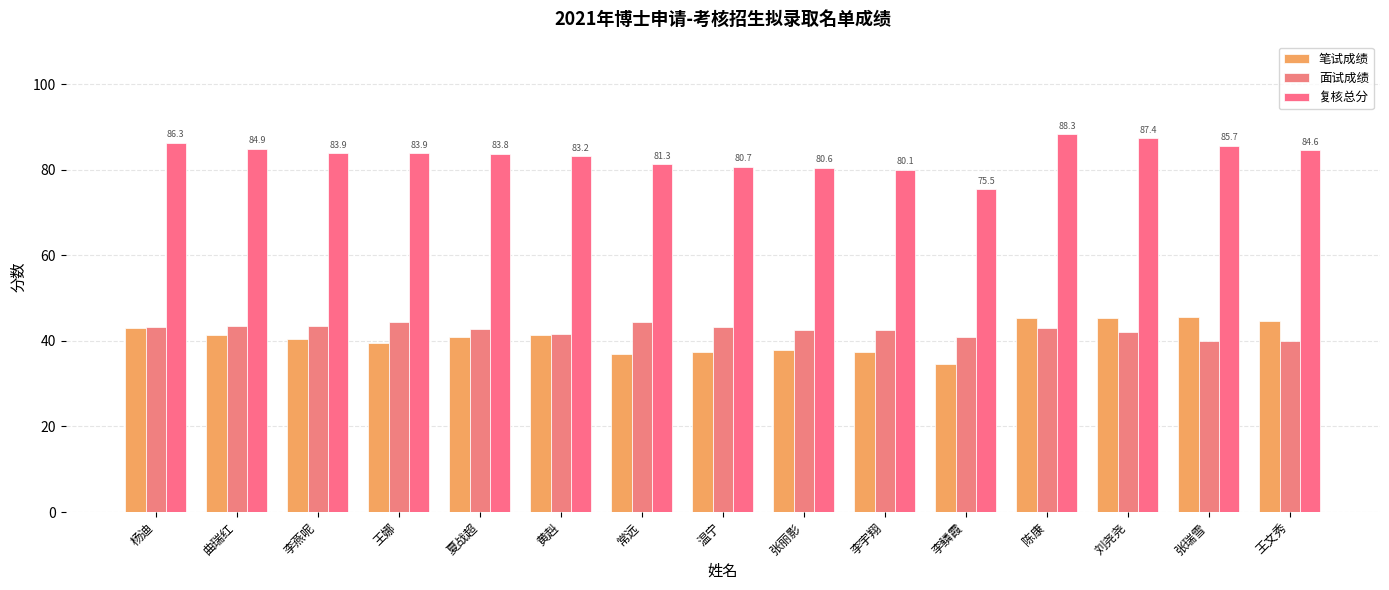

What is the value of the 笔试成绩 bar at the 1st from the left?

43.0